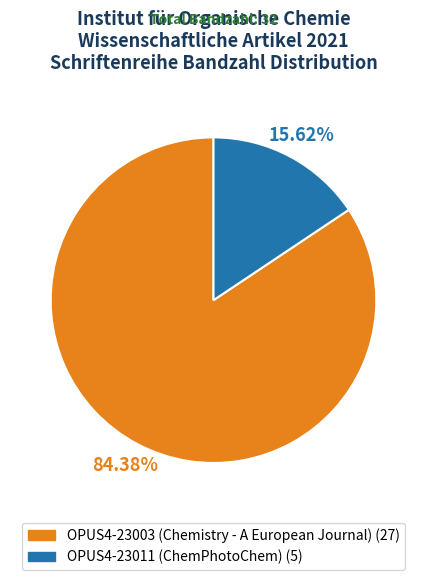

To the nearest percent, what is the difference between the OPUS4-23003 (Chemistry - A European Journal) and OPUS4-23011 (ChemPhotoChem) slice percentages?

69%